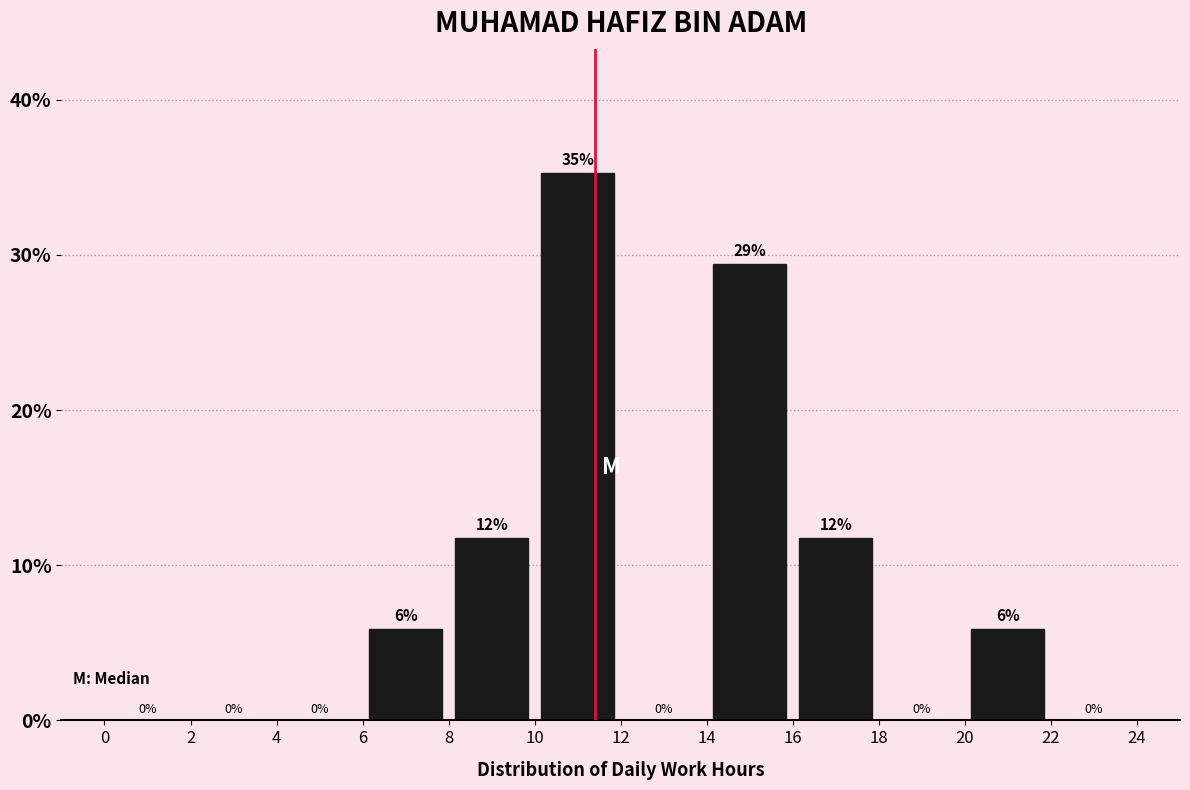

Over which range of the x-axis is the bar tallest?

10 to 12